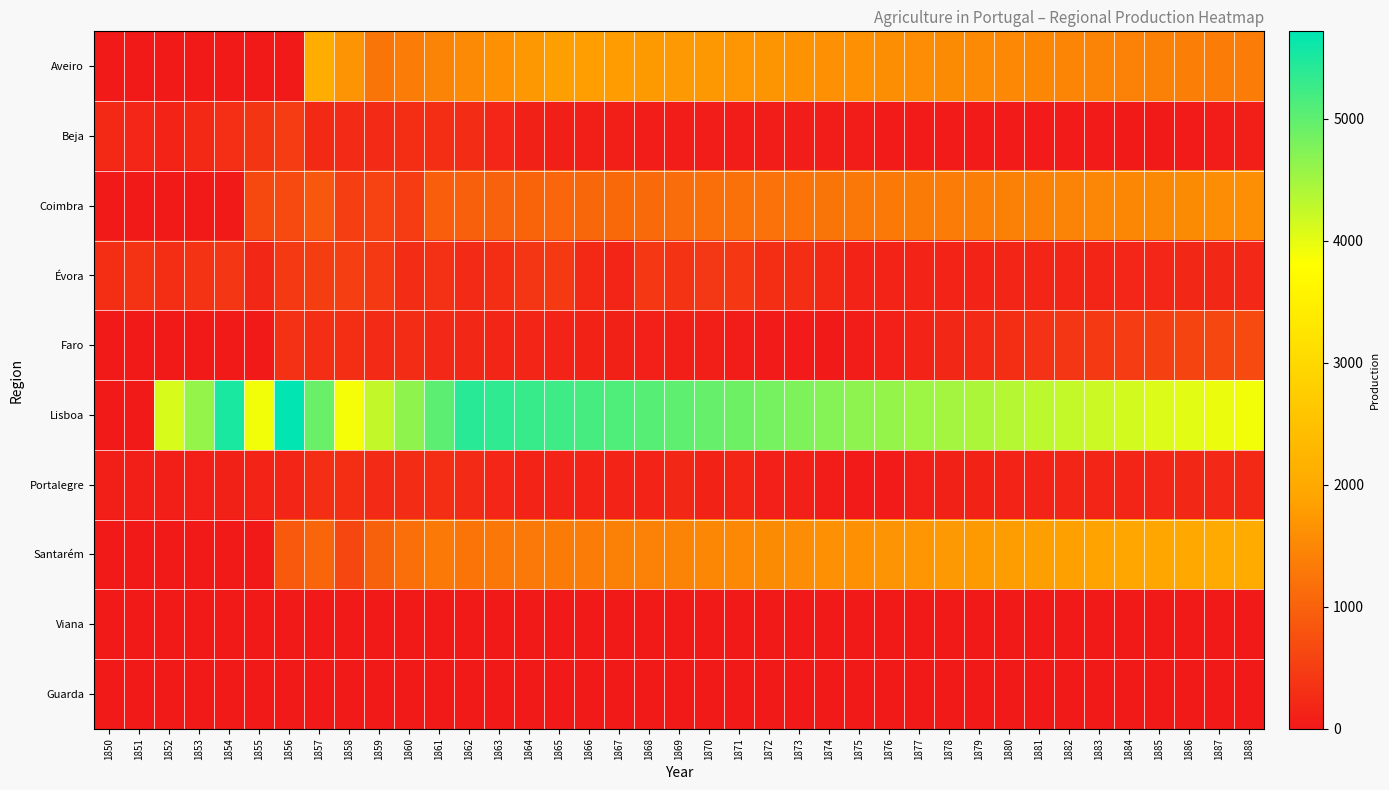

What is the difference between the highest and lowest values at 1867?

5121